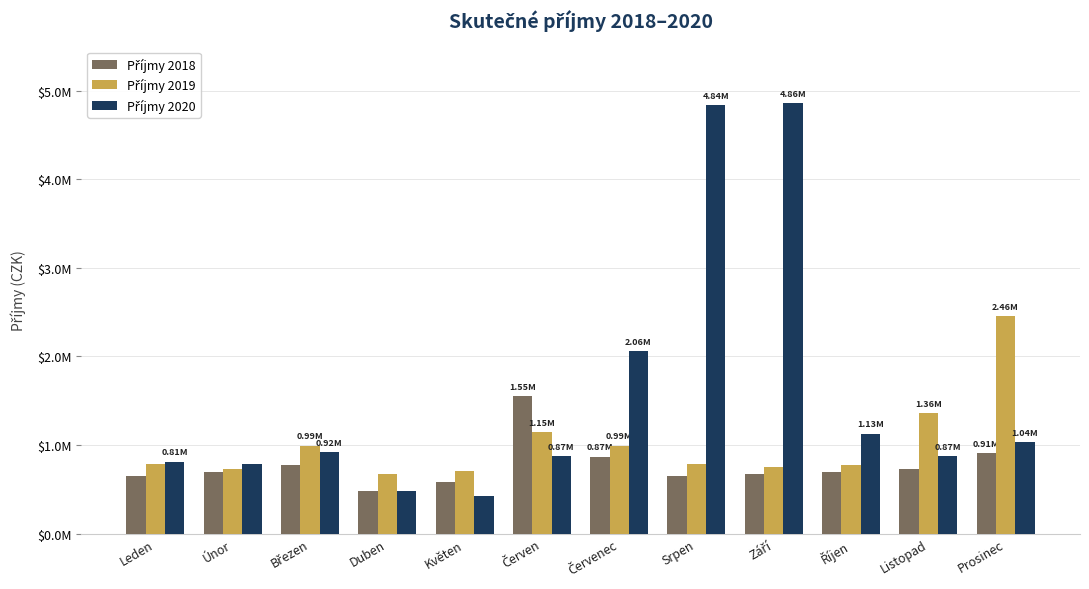

Is it true that Příjmy 2020 equals 916441.7 at Březen?

True